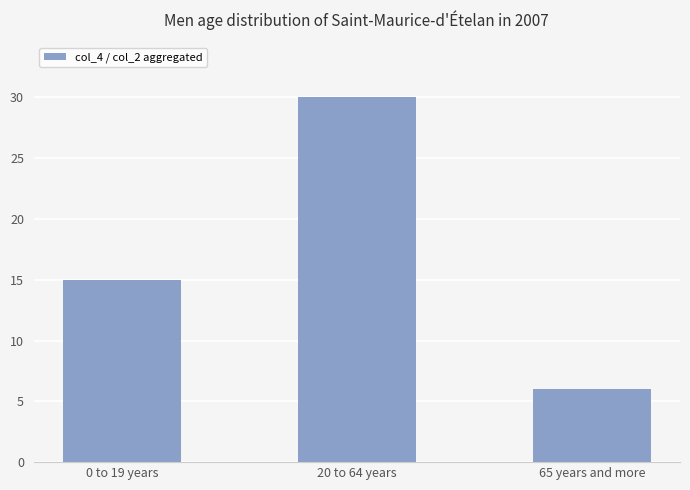

What value does the data have at 20 to 64 years, to the nearest 5?

30